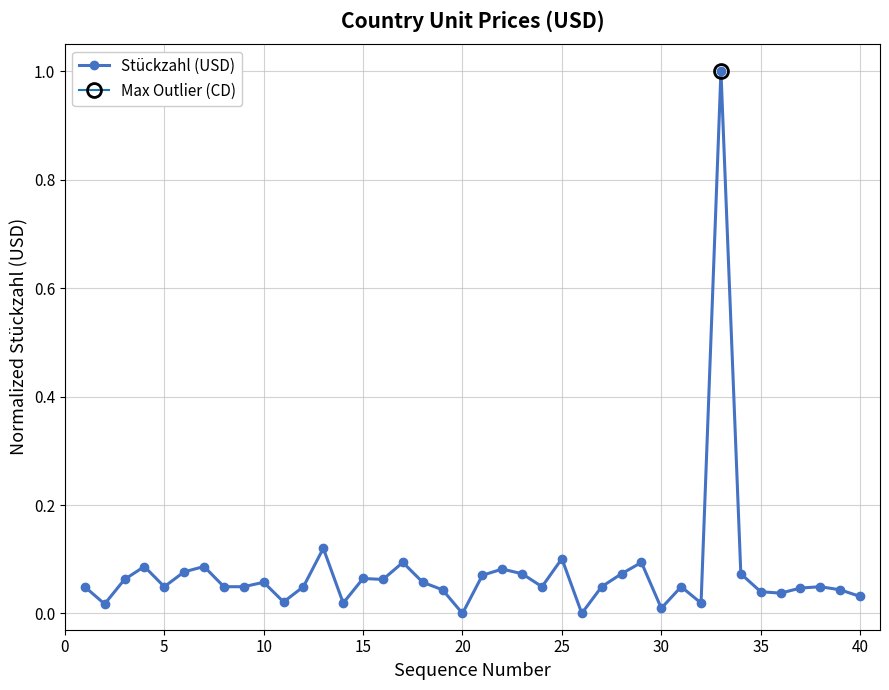

True or false: Stückzahl (USD) has more than 0 interior local peaks.

True